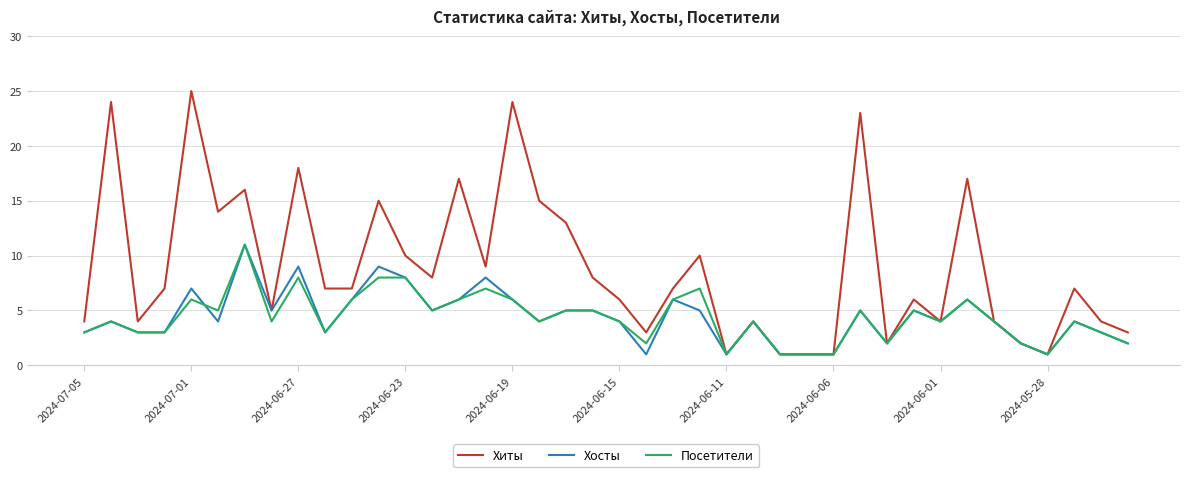

Which series has the widest spread of values?

Хиты